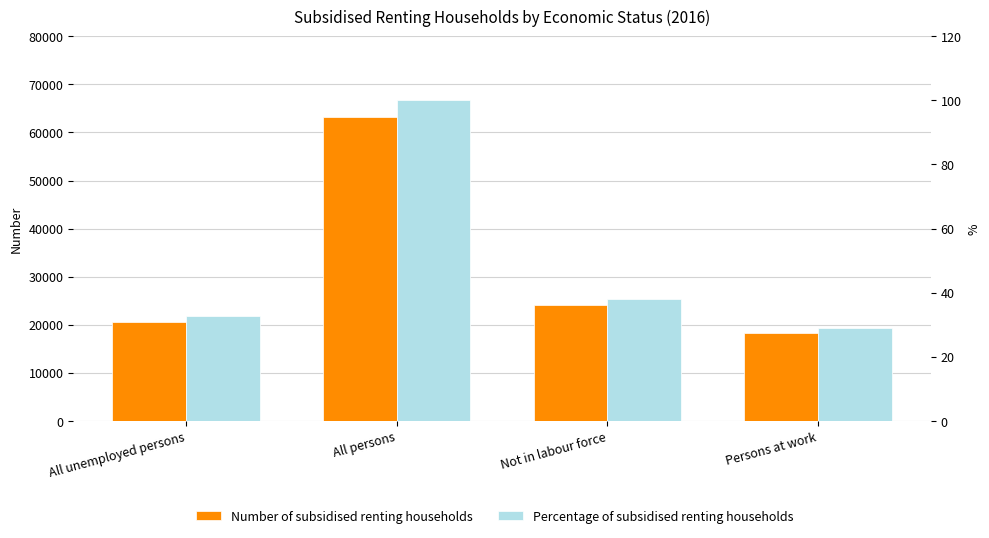

Which category has the highest value in the Percentage of subsidised renting households series?

All persons